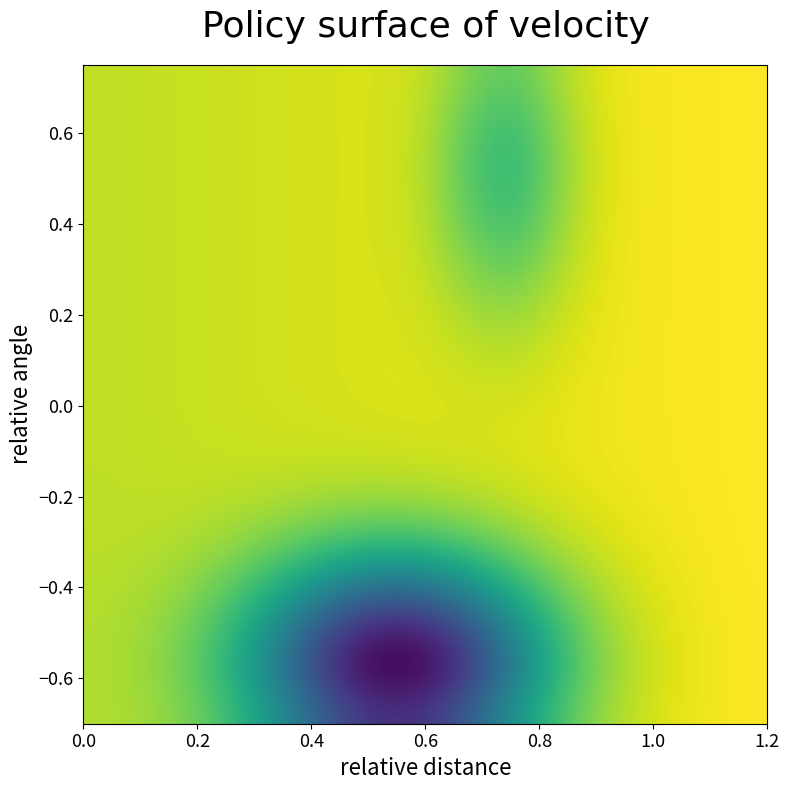

What is the minimum value shown in the chart?

-1.0